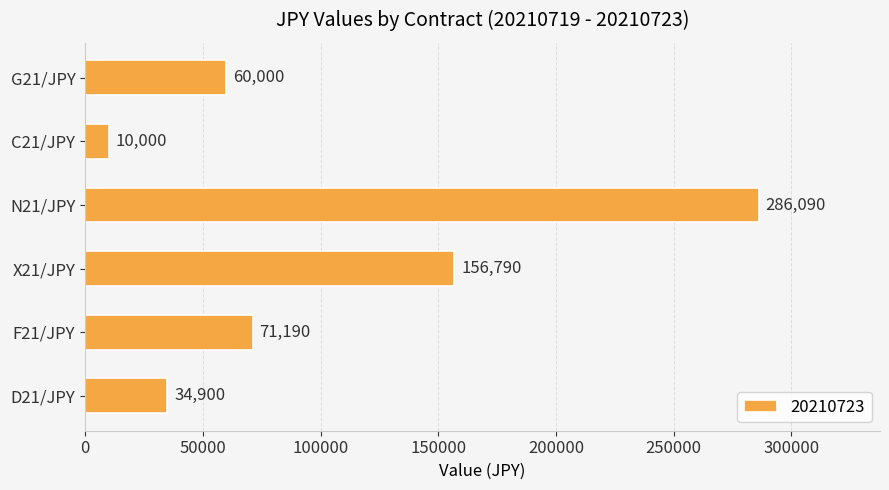

List the labels in order of value, largest first.

N21/JPY, X21/JPY, F21/JPY, G21/JPY, D21/JPY, C21/JPY